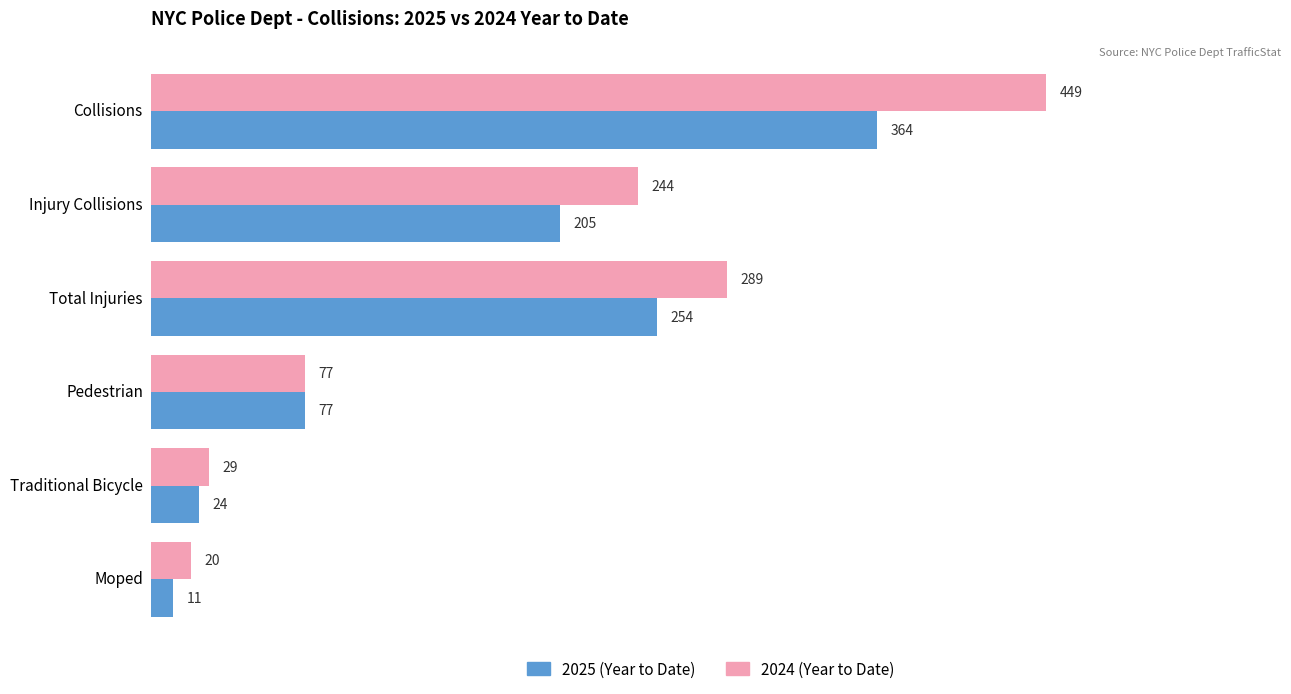

The 2025 (Year to Date) series shows 395 at Total Injuries. True or false?

False